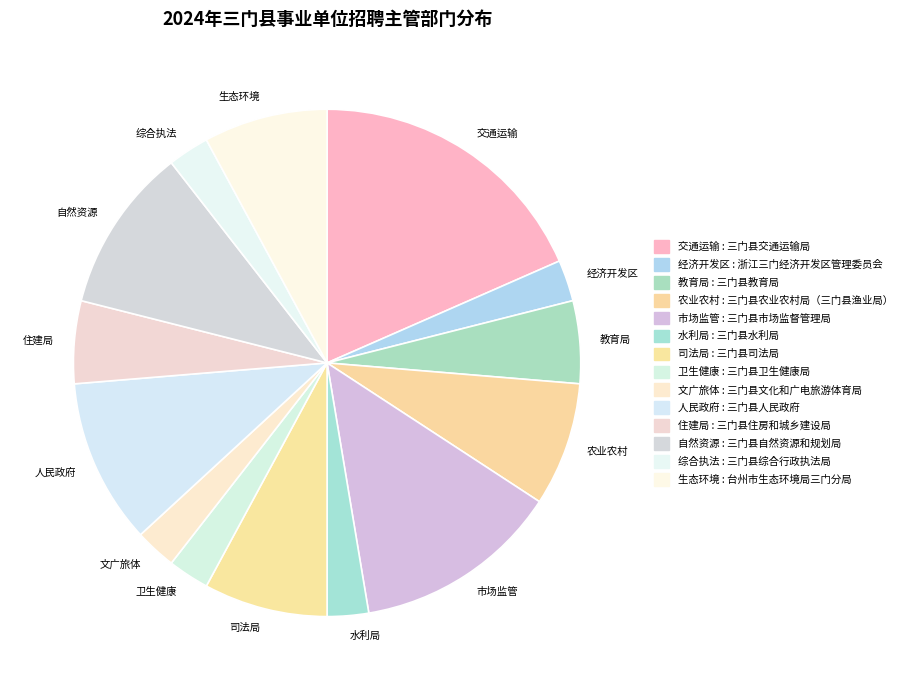

Which slice is the largest?

交通运输